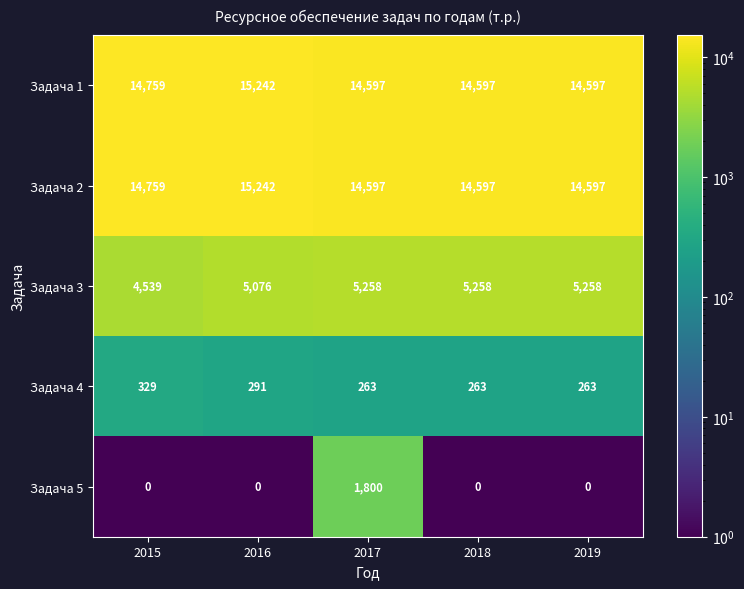

What is the total value across all series at 2019?

34715